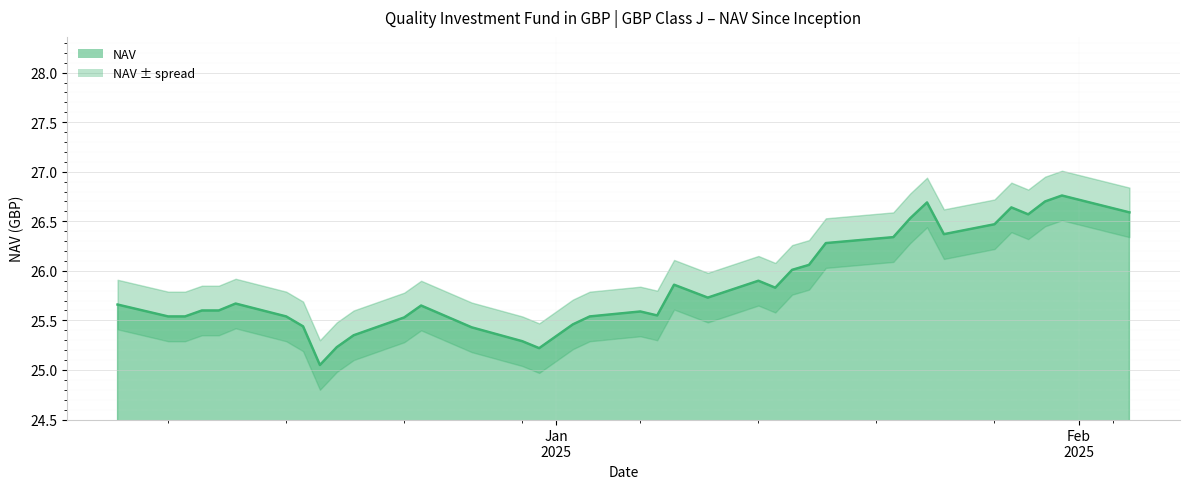

List the labels in order of value, largest first.

01/31/2025, 01/30/2025, 01/23/2025, 01/28/2025, 02/04/2025, 01/29/2025, 01/22/2025, 01/27/2025, 01/24/2025, 01/21/2025, 01/17/2025, 01/16/2025, 01/15/2025, 01/13/2025, 01/08/2025, 01/14/2025, 01/10/2025, 12/13/2024, 12/06/2024, 12/24/2024, 12/12/2024, 12/11/2024, 01/06/2025, 01/07/2025, 01/03/2025, 12/16/2024, 12/10/2024, 12/09/2024, 12/23/2024, 01/02/2025, 12/17/2024, 12/27/2024, 12/20/2024, 12/30/2024, 12/19/2024, 12/31/2024, 12/18/2024